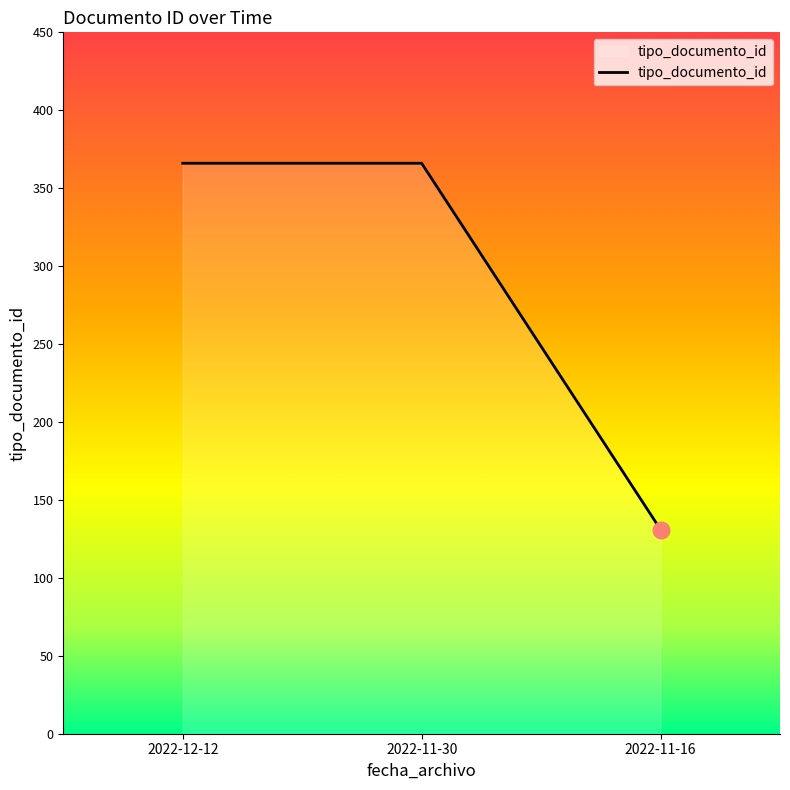

How many lines are shown in the chart?

1